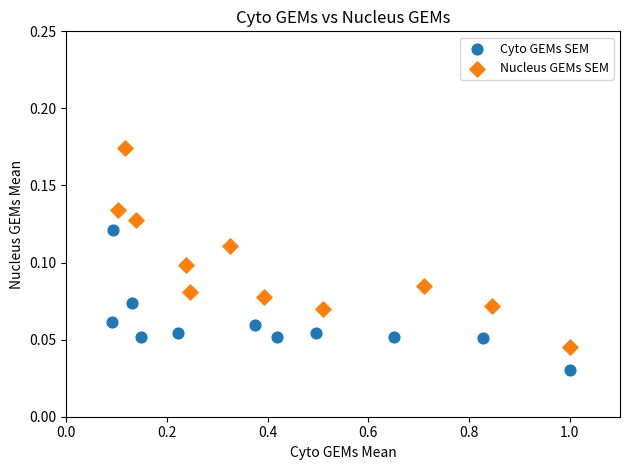

Which series has the widest spread of Y values?

Nucleus GEMs SEM